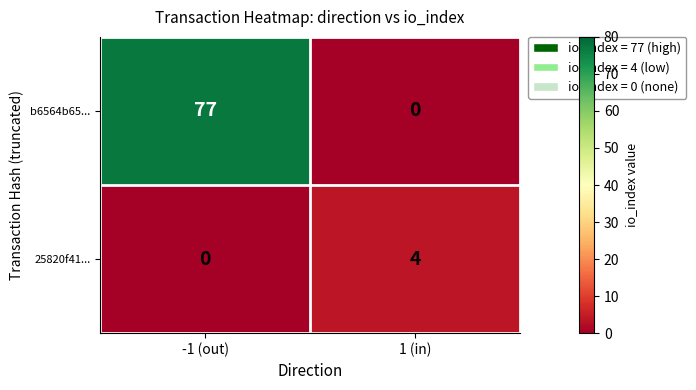

List the series in order of their overall mean, highest first.

b6564b65..., 25820f41...